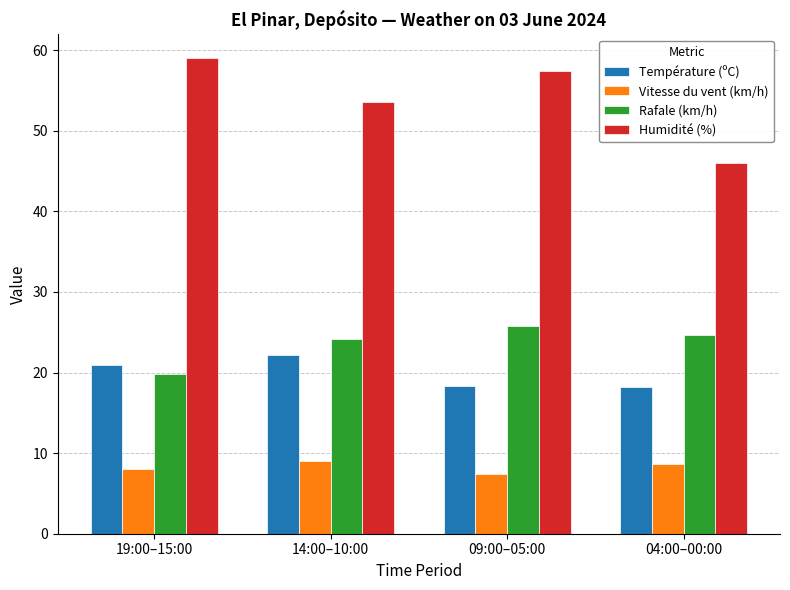

Which category has the highest value across all series?

19:00–15:00